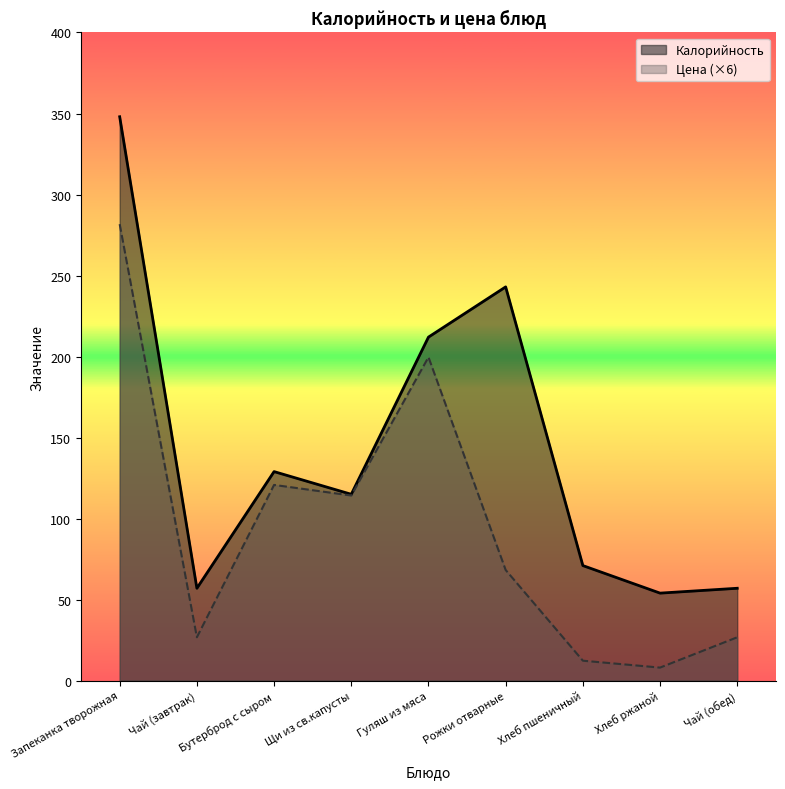

How many lines are shown in the chart?

2